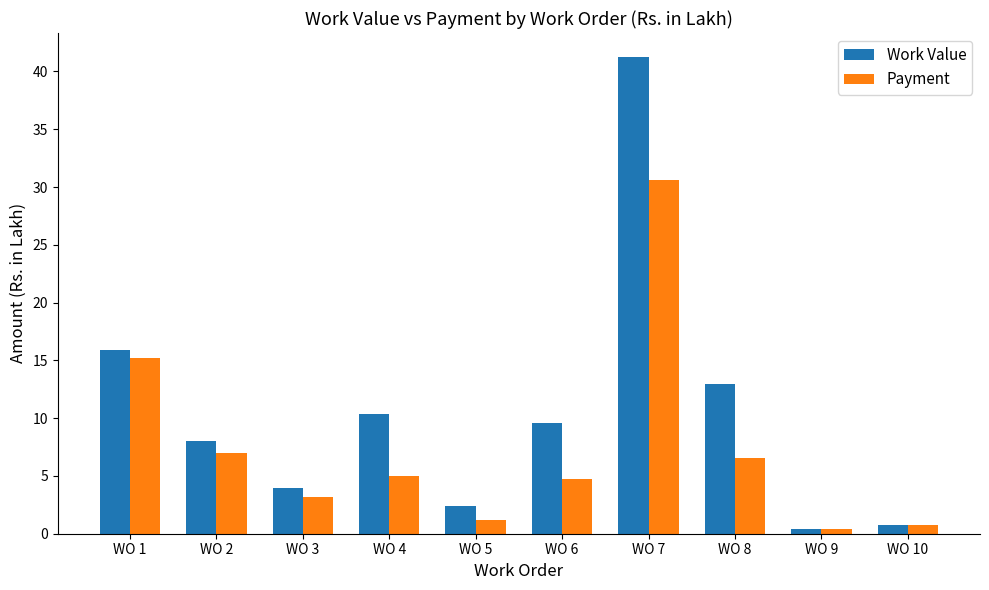

How many bars are there in each group?

2